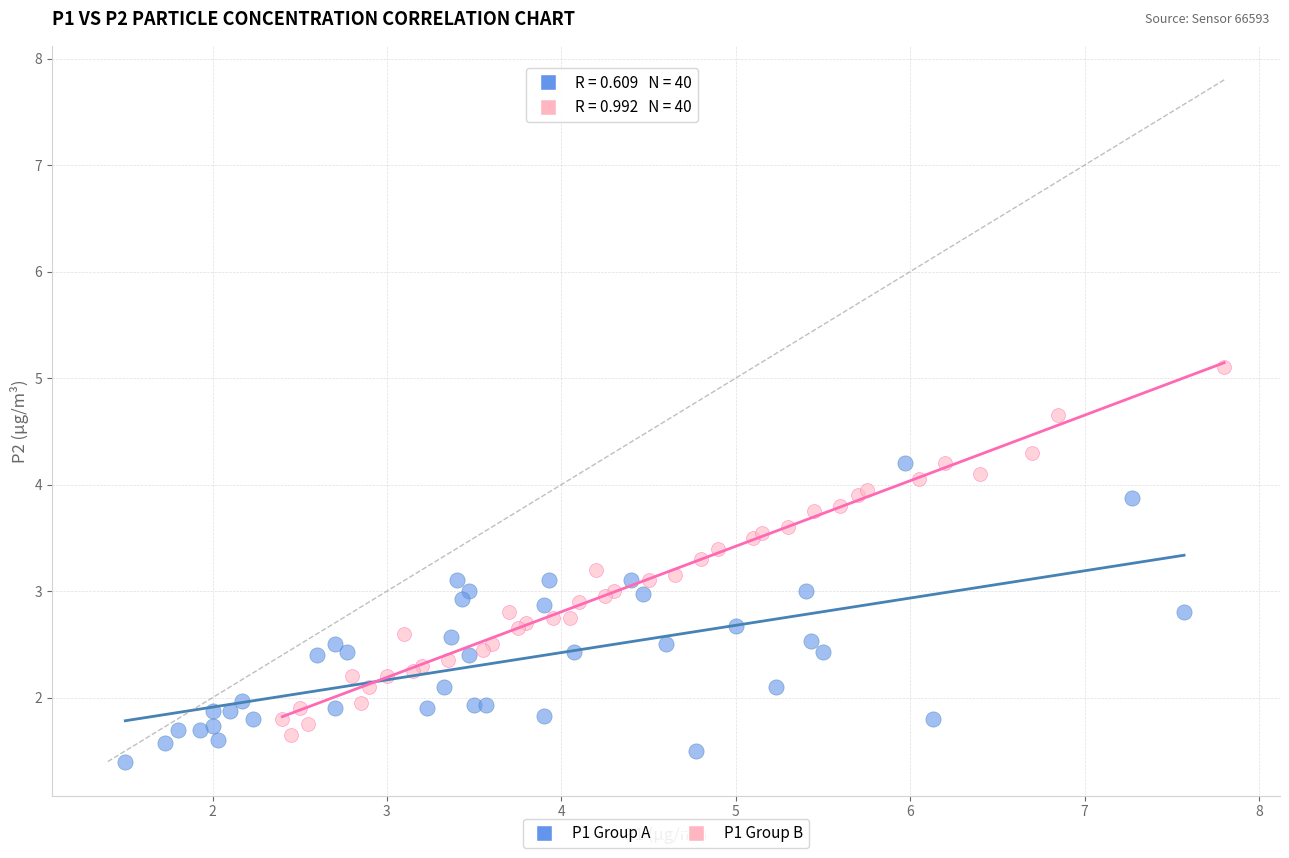

Which series reaches the maximum Y coordinate?

P1 Group B